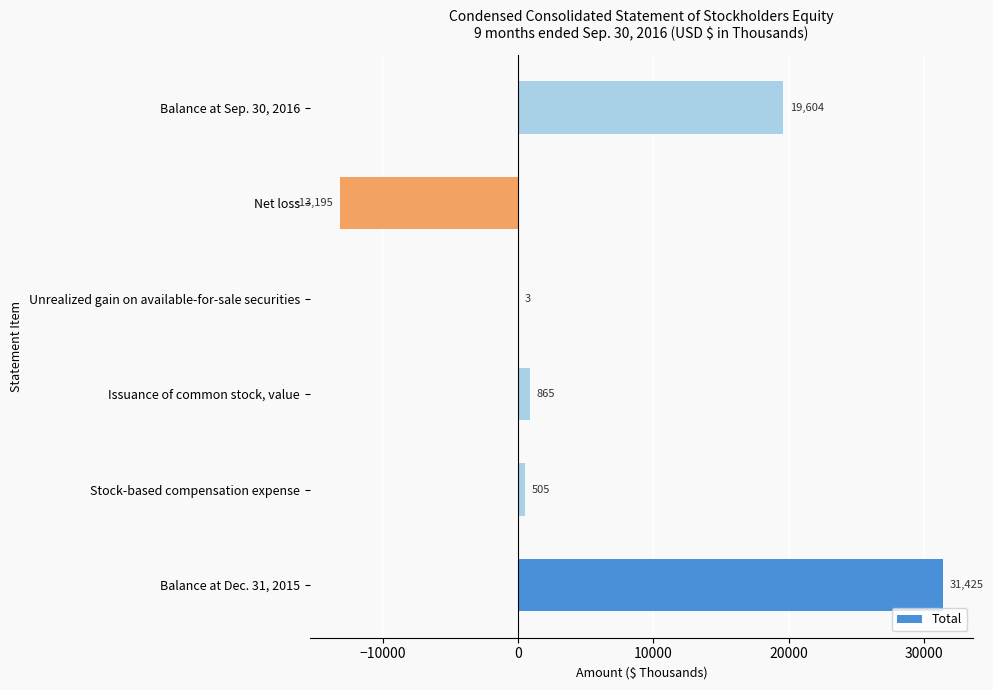

What is the greatest value displayed?

31425